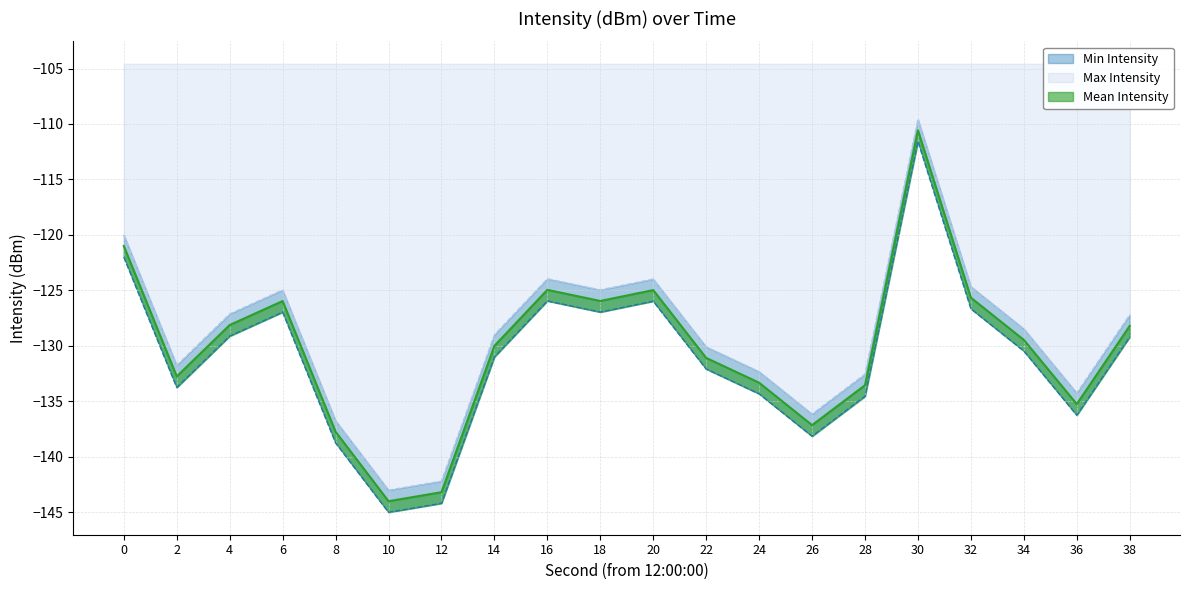

Does the chart have visible grid lines?

Yes